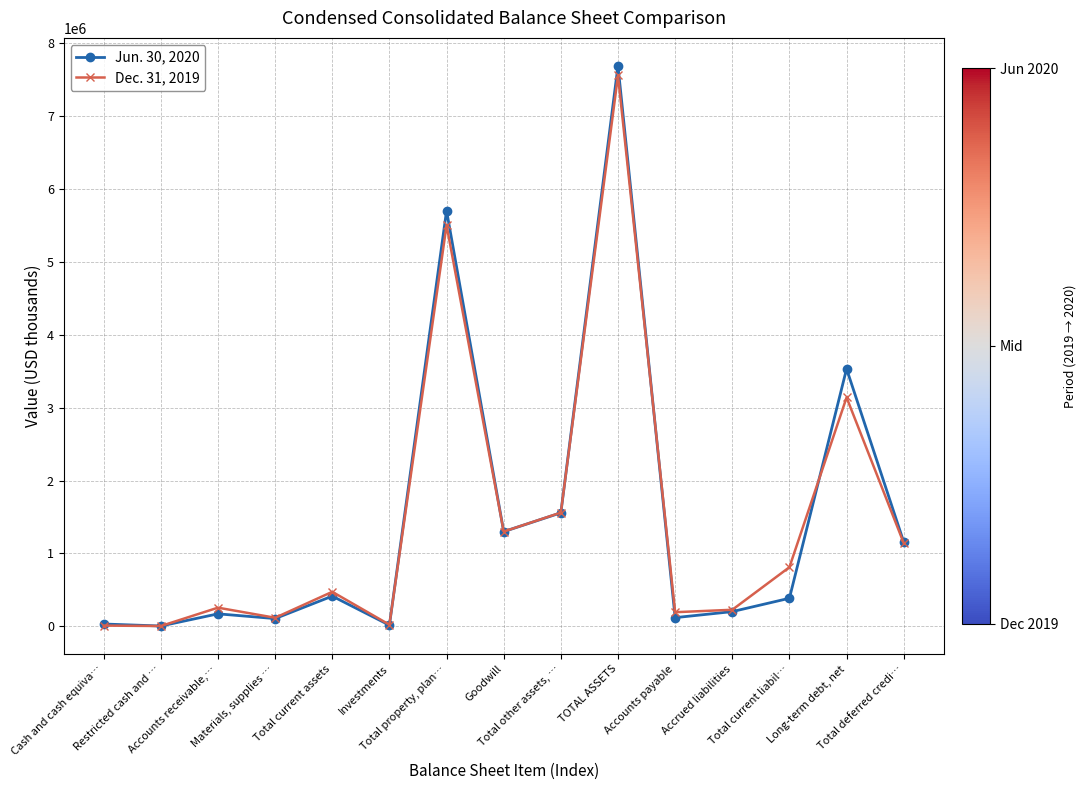

What is the sum of all Jun. 30, 2020 values?

22388043